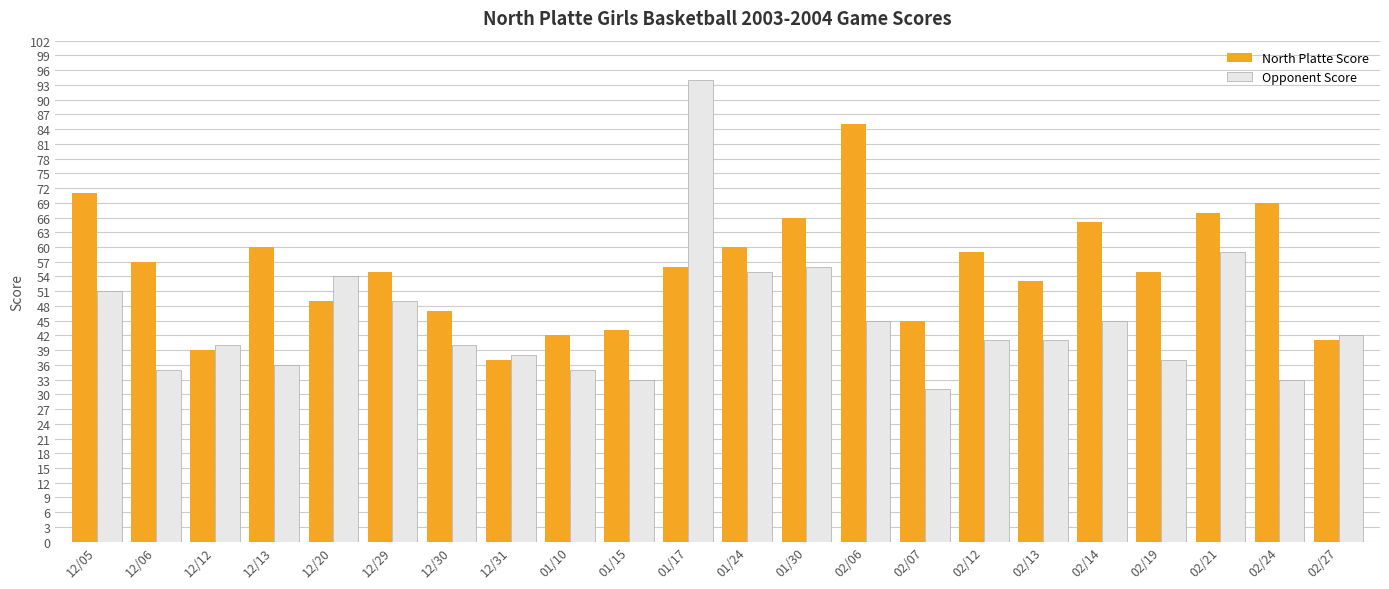

Between 12/05 and 02/13, which series saw the biggest shift?

North Platte Score